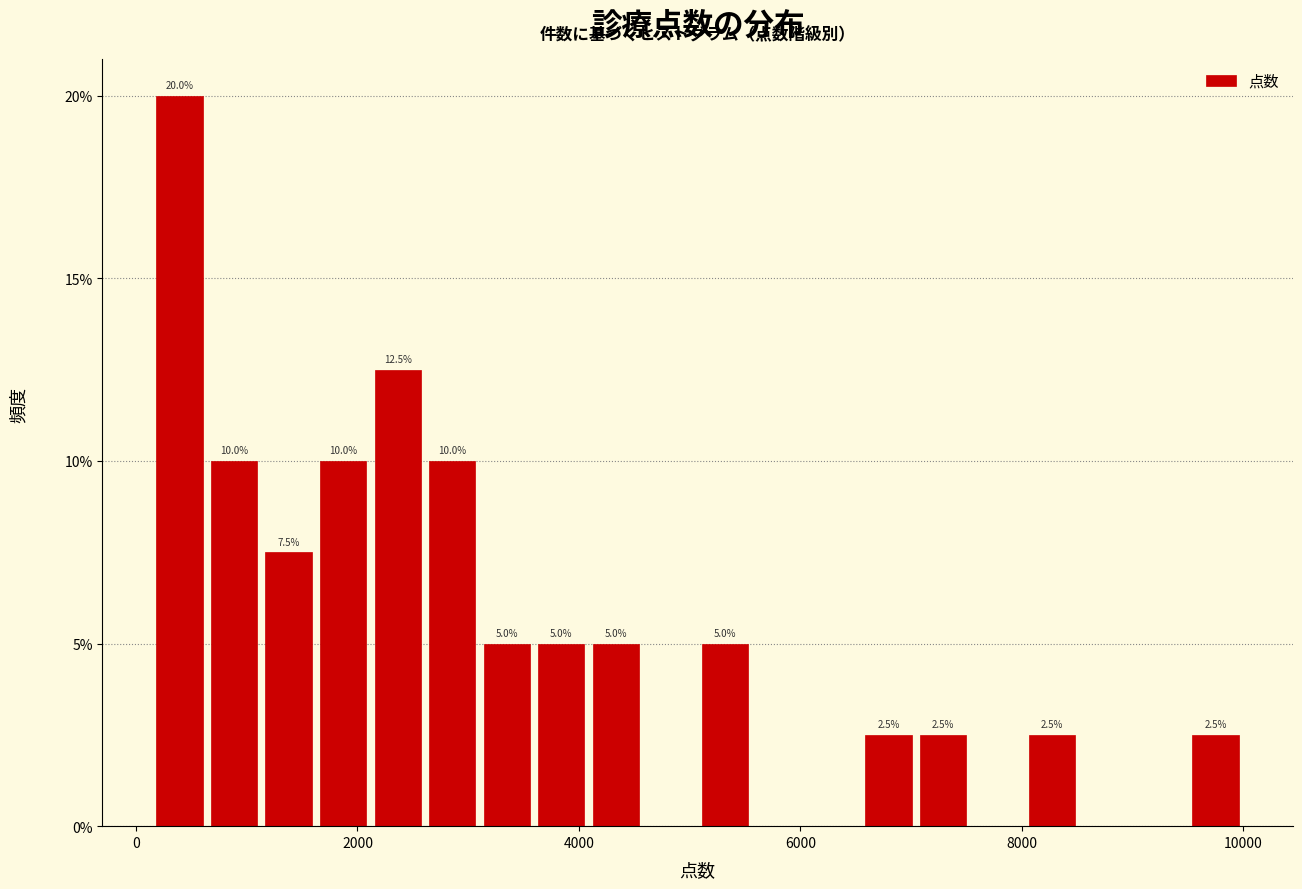

Around what value on the x-axis is the tallest bar? Give the approximate position of its centre, as read against the axis.

400